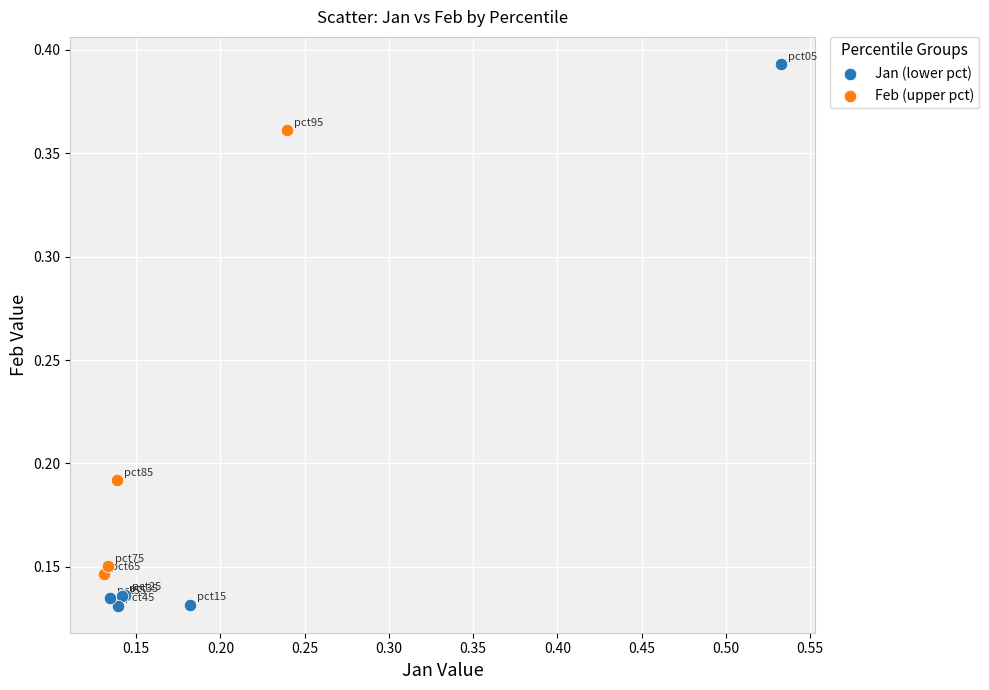

Which series contains the highest Y value?

Jan (lower pct)